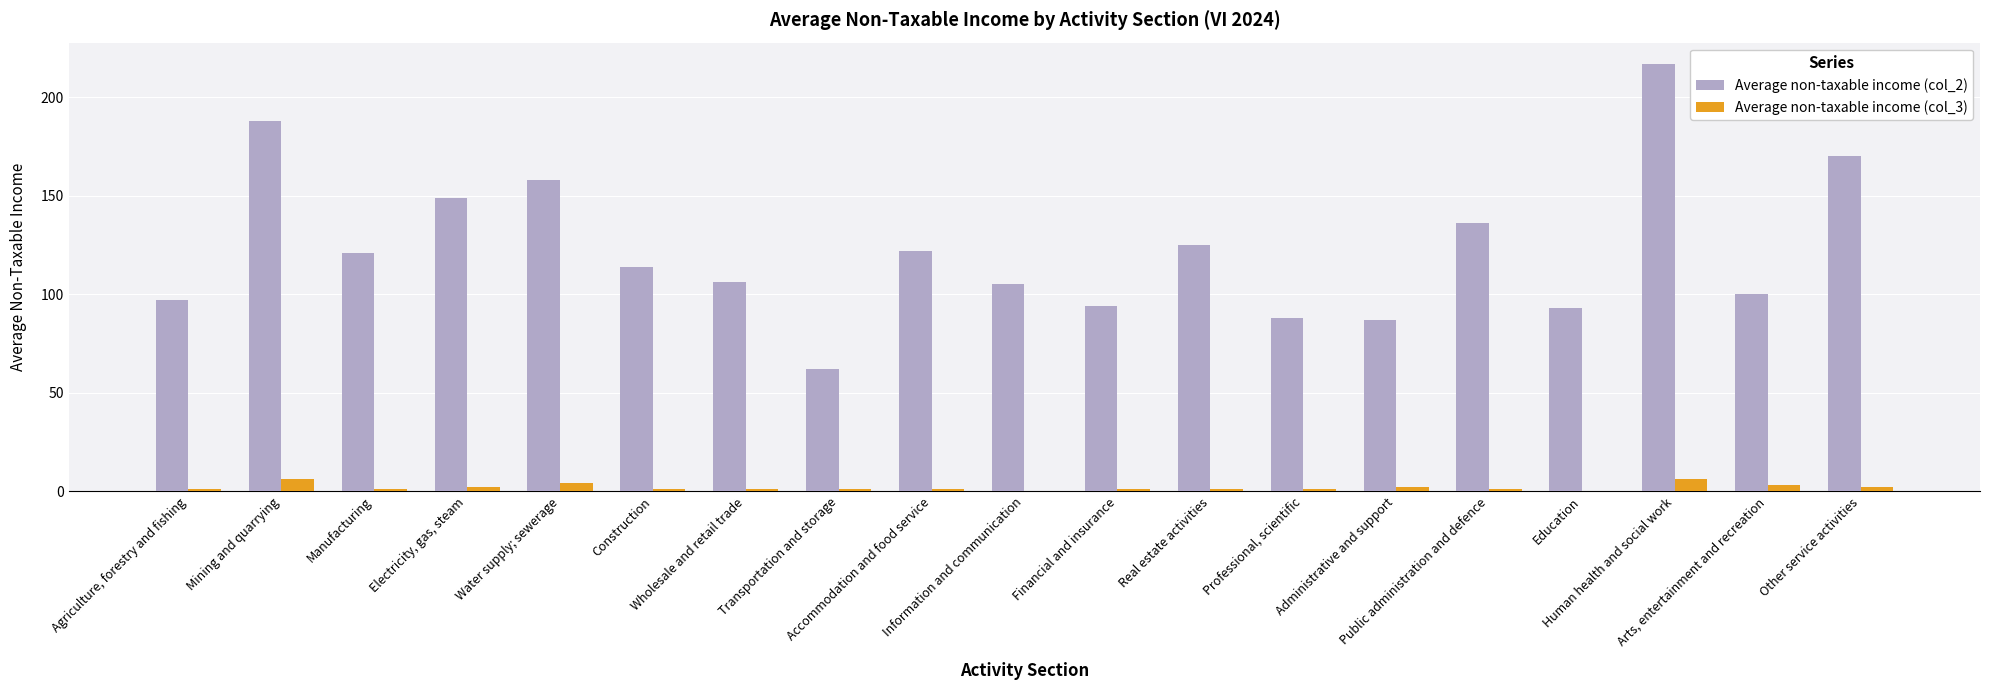

What is the total value across all series at Administrative and support?

89